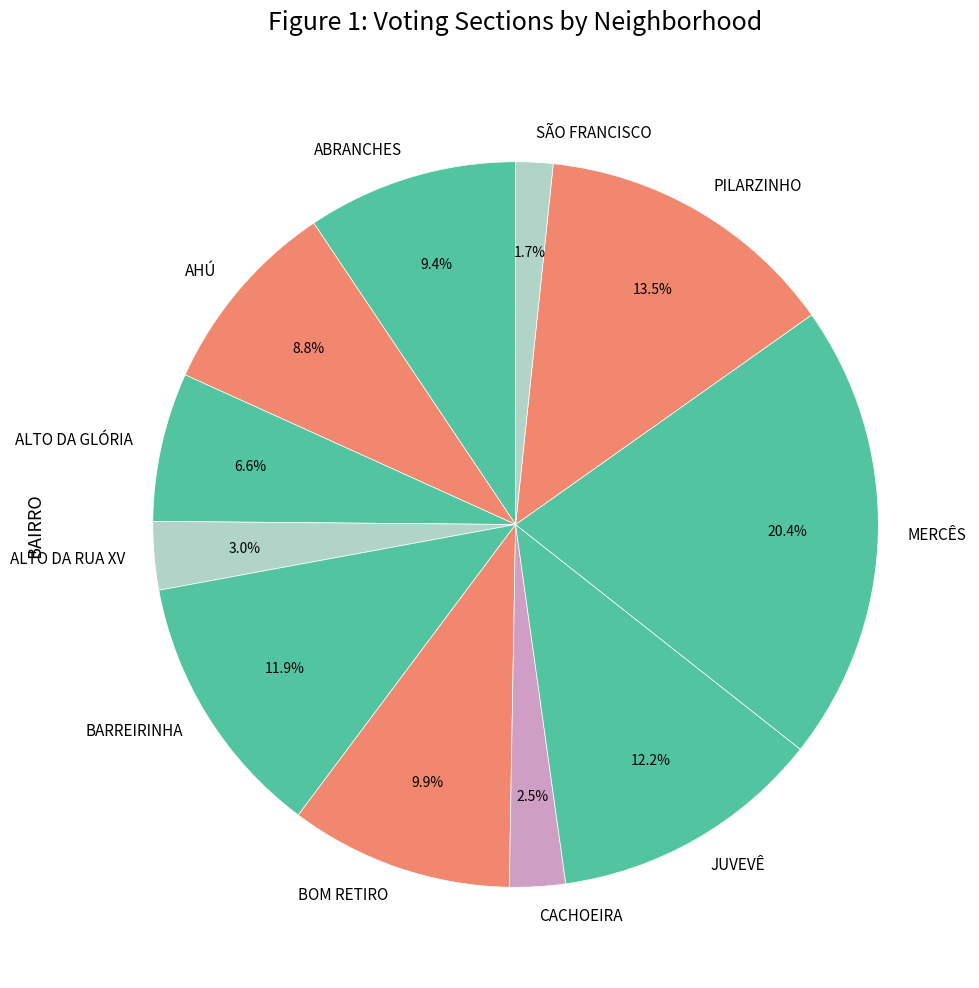

Which has a higher value, SÃO FRANCISCO or BOM RETIRO?

BOM RETIRO